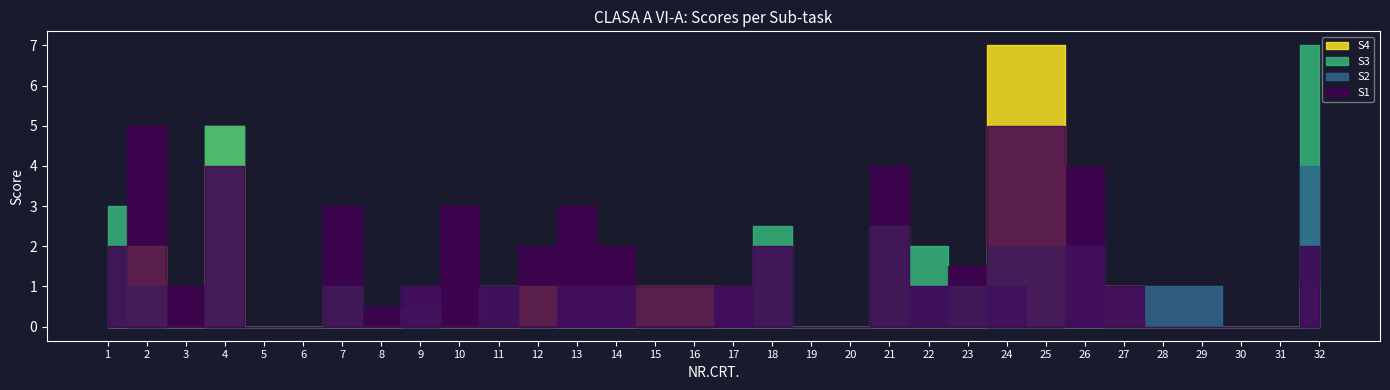

In S1, how many points are higher than both neighbors (excluding endpoints)?

7